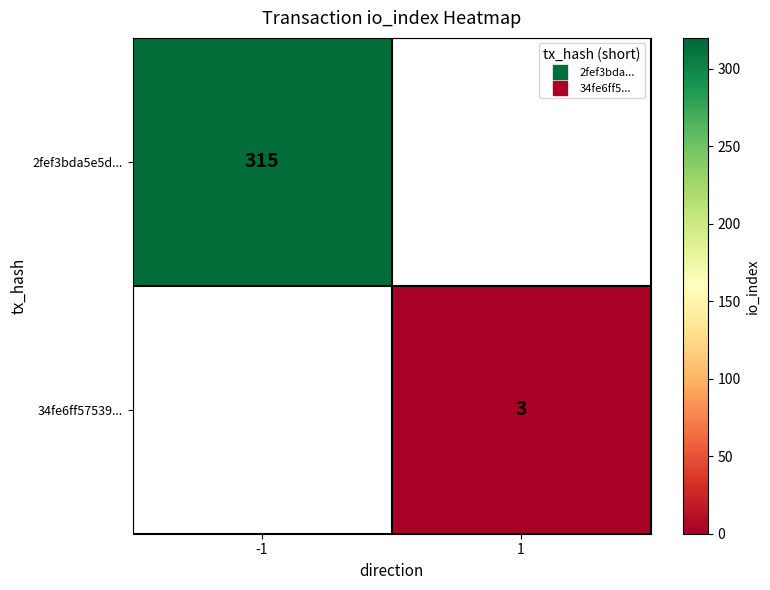

List the series in order of their overall mean, highest first.

2fef3bda5e5d..., 34fe6ff57539...